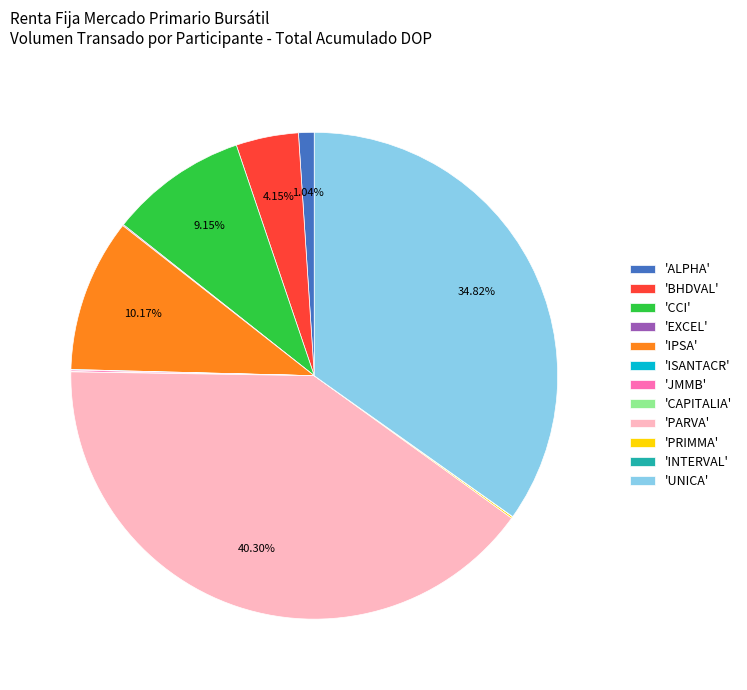

What is the largest slice in the pie chart?

'PARVA'